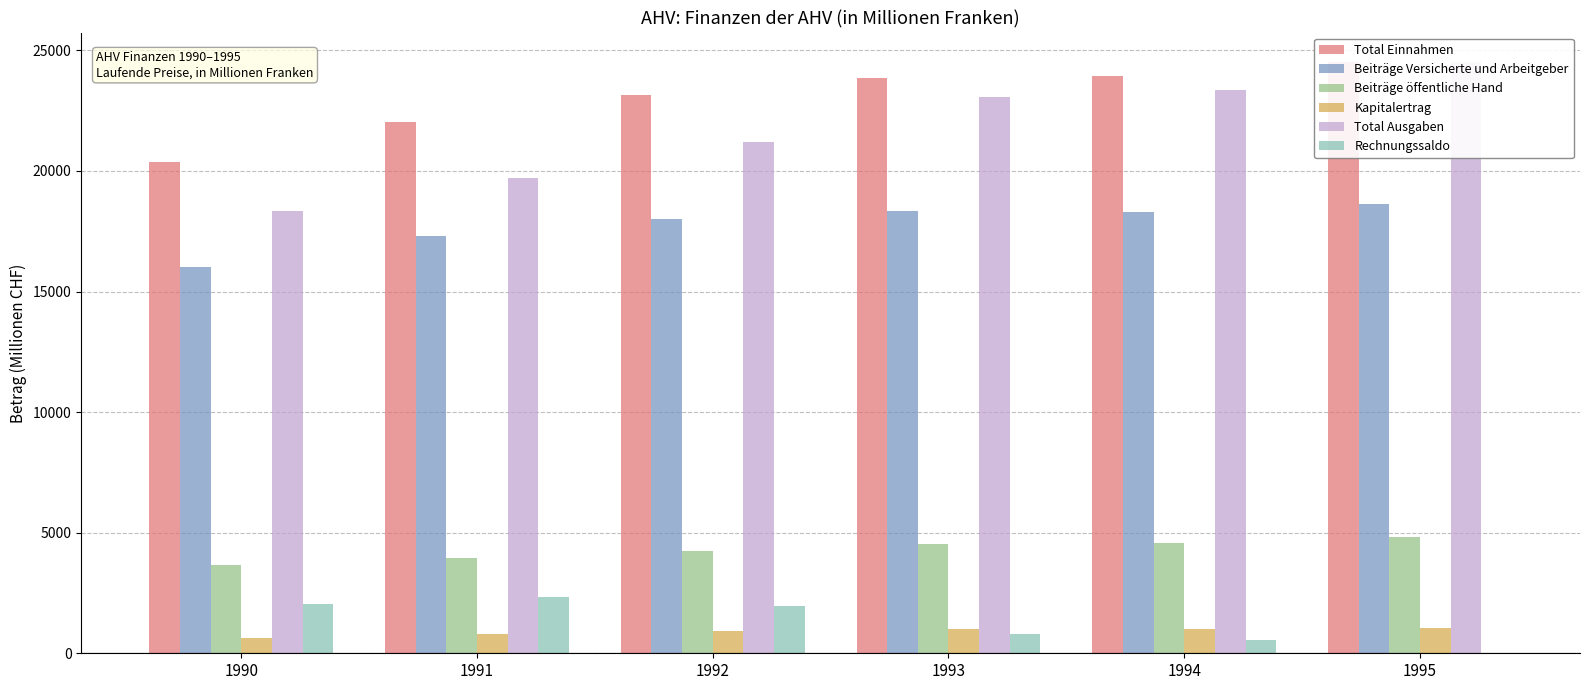

Reading left to right, transcribe all the data shown in this chart.

Total Einnahmen: 1990=20354.9	1991=22033.5	1992=23159.7	1993=23856.4	1994=23923.4	1995=24511.7
Beiträge Versicherte und Arbeitgeber: 1990=16029.3	1991=17302.0	1992=18004.7	1993=18322.1	1994=18306.9	1995=18646.0
Beiträge öffentliche Hand: 1990=3665.5	1991=3937.6	1992=4241.2	1993=4522.9	1994=4584.9	1995=4808.7
Kapitalertrag: 1990=652.4	1991=784.2	1992=905.2	1993=998.7	1994=1019.3	1995=1046.1
Total Ausgaben: 1990=18327.7	1991=19688.2	1992=21206.1	1993=23046.6	1994=23362.6	1995=24502.8
Rechnungssaldo: 1990=2027.2	1991=2345.4	1992=1953.7	1993=809.8	1994=560.8	1995=8.8